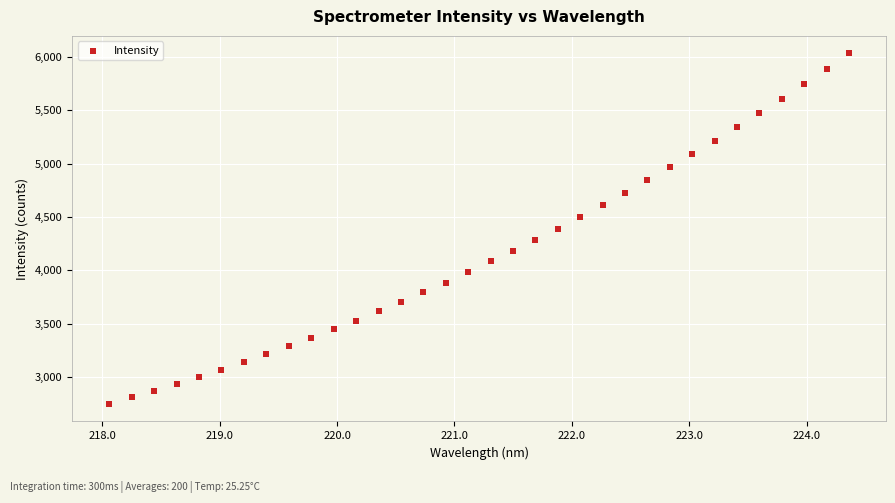

What is the range of X values (max minus min)?

6.3